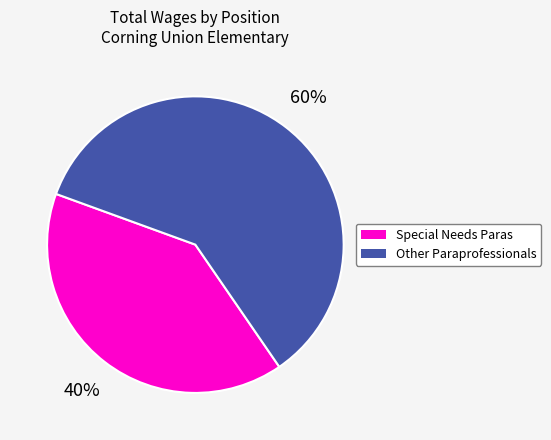

Is there a majority slice in this chart?

Yes